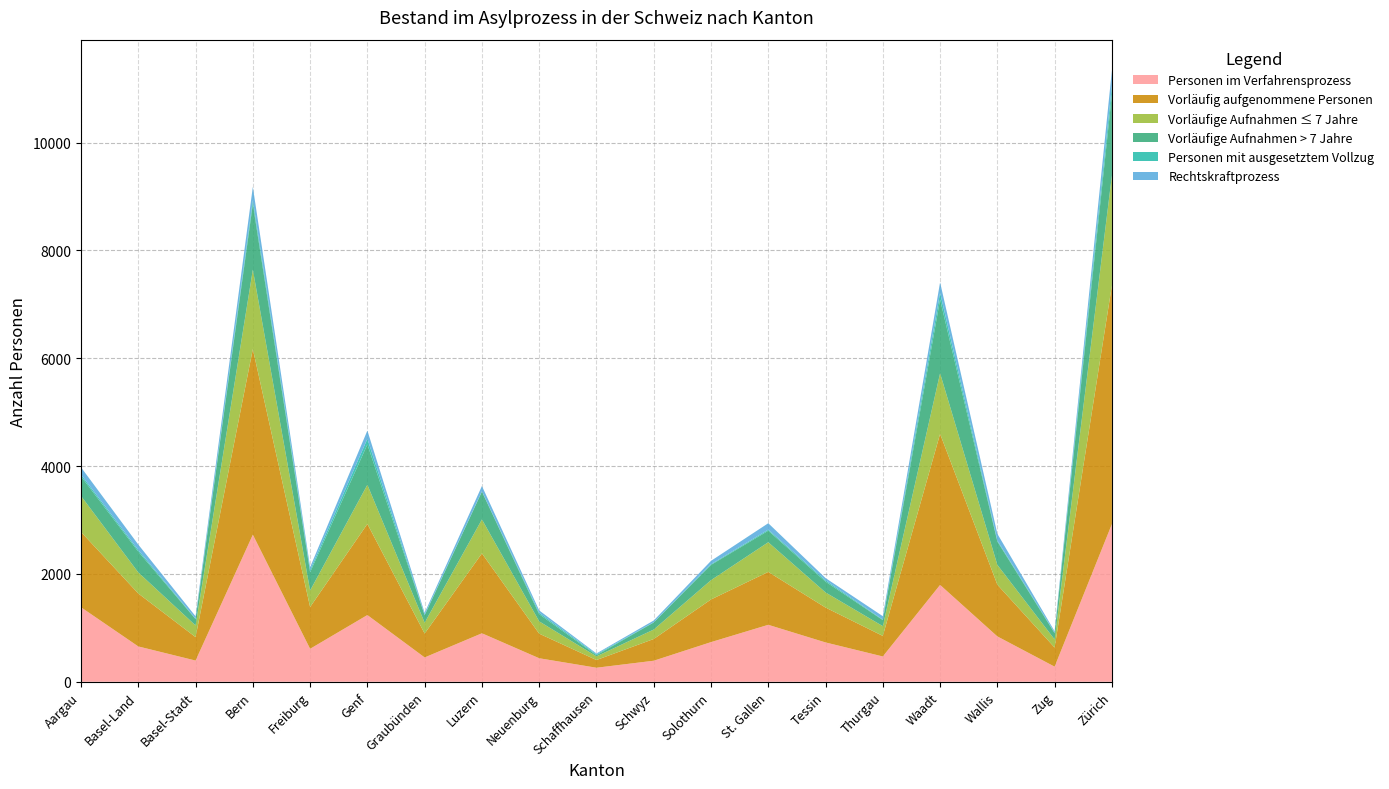

Reading left to right, extract all data points from this chart.

Personen im Verfahrensprozess: Aargau=1381	Basel-Land=655	Basel-Stadt=393	Bern=2727	Freiburg=611	Genf=1237	Graubünden=451	Luzern=899	Neuenburg=436	Schaffhausen=260	Schwyz=390	Solothurn=735	St. Gallen=1056	Tessin=729	Thurgau=469	Waadt=1796	Wallis=841	Zug=280	Zürich=2924
Vorläufig aufgenommene Personen: Aargau=1397	Basel-Land=982	Basel-Stadt=435	Bern=3443	Freiburg=775	Genf=1690	Graubünden=443	Luzern=1481	Neuenburg=456	Schaffhausen=143	Schwyz=403	Solothurn=791	St. Gallen=981	Tessin=647	Thurgau=381	Waadt=2801	Wallis=959	Zug=354	Zürich=4426
Vorläufige Aufnahmen ≤ 7 Jahre: Aargau=667	Basel-Land=390	Basel-Stadt=216	Bern=1472	Freiburg=306	Genf=726	Graubünden=201	Luzern=630	Neuenburg=228	Schaffhausen=68	Schwyz=175	Solothurn=358	St. Gallen=550	Tessin=280	Thurgau=181	Waadt=1124	Wallis=367	Zug=150	Zürich=2038
Vorläufige Aufnahmen > 7 Jahre: Aargau=363	Basel-Land=386	Basel-Stadt=118	Bern=1218	Freiburg=339	Genf=749	Graubünden=138	Luzern=516	Neuenburg=133	Schaffhausen=21	Schwyz=131	Solothurn=283	St. Gallen=214	Tessin=201	Thurgau=112	Waadt=1367	Wallis=434	Zug=116	Zürich=1507
Personen mit ausgesetztem Vollzug: Aargau=35	Basel-Land=29	Basel-Stadt=8	Bern=68	Freiburg=38	Genf=103	Graubünden=11	Luzern=6	Neuenburg=26	Schaffhausen=16	Schwyz=5	Solothurn=13	St. Gallen=19	Tessin=24	Thurgau=9	Waadt=127	Wallis=18	Zug=12	Zürich=156
Rechtskraftprozess: Aargau=134	Basel-Land=102	Basel-Stadt=44	Bern=250	Freiburg=57	Genf=153	Graubünden=34	Luzern=98	Neuenburg=44	Schaffhausen=17	Schwyz=32	Solothurn=62	St. Gallen=120	Tessin=42	Thurgau=64	Waadt=192	Wallis=125	Zug=24	Zürich=289